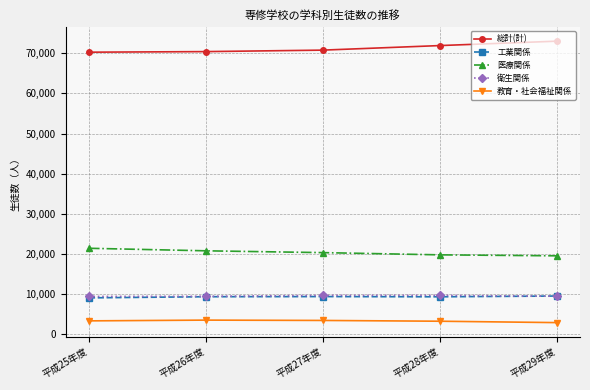

True or false: 教育・社会福祉関係 and 医療関係 intersect in this chart.

False